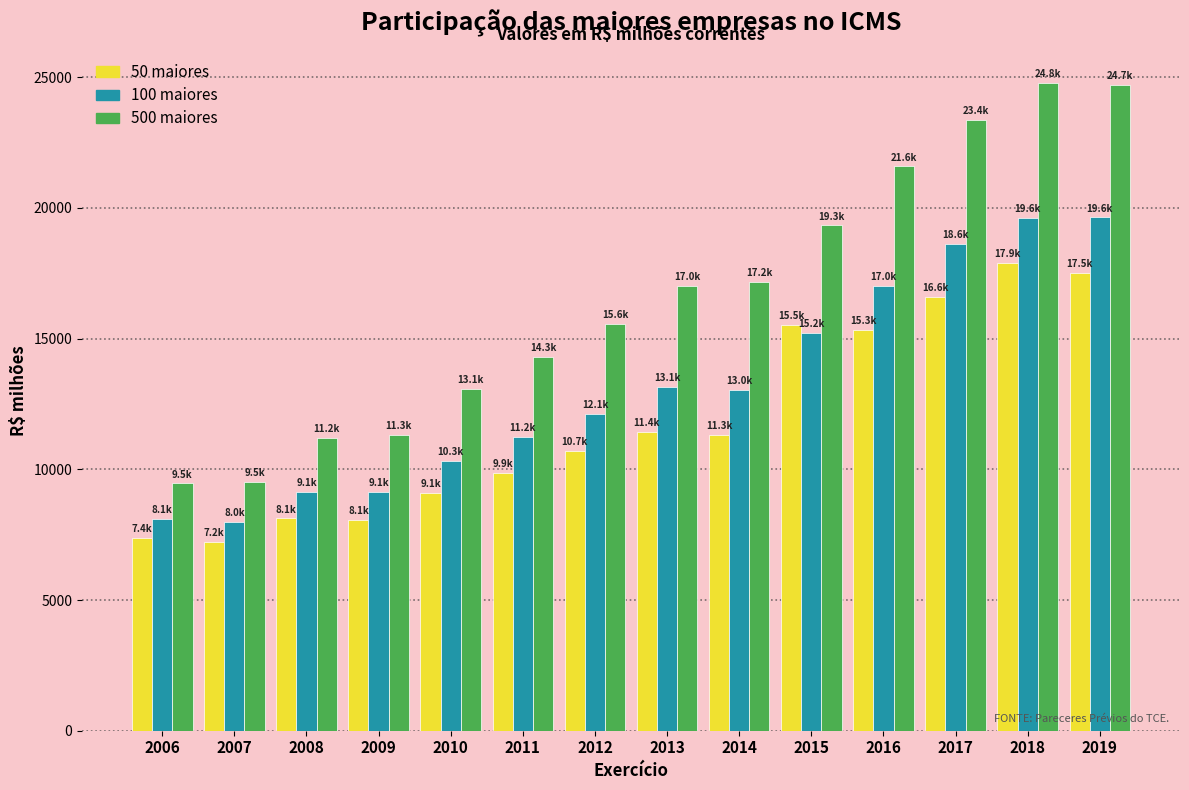

What is the smallest value displayed?

7206.4